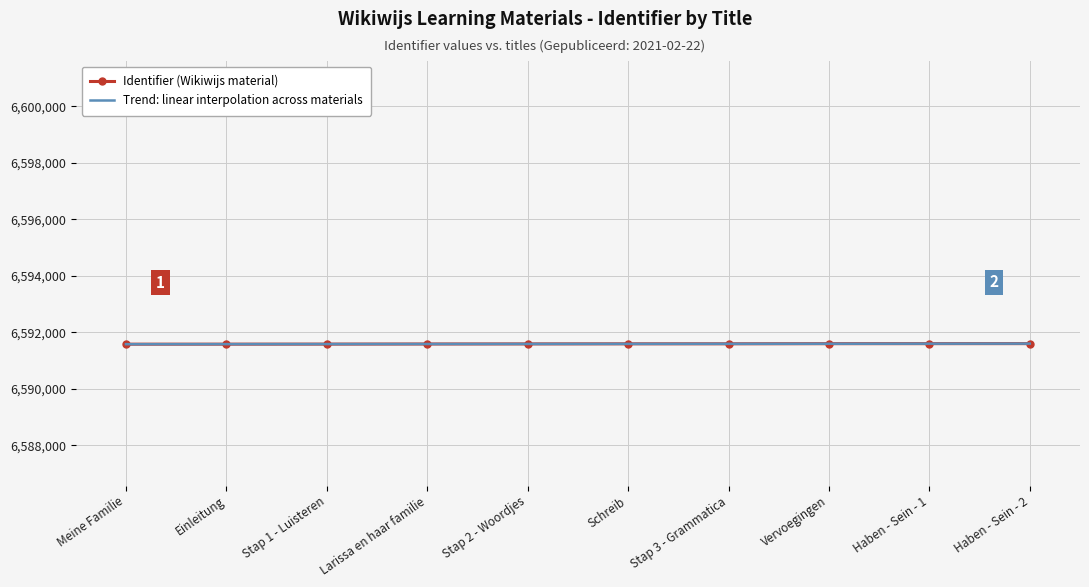

True or false: Trend: linear interpolation across materials has a value of 9495699.7 at Stap 3 - Grammatica.

False